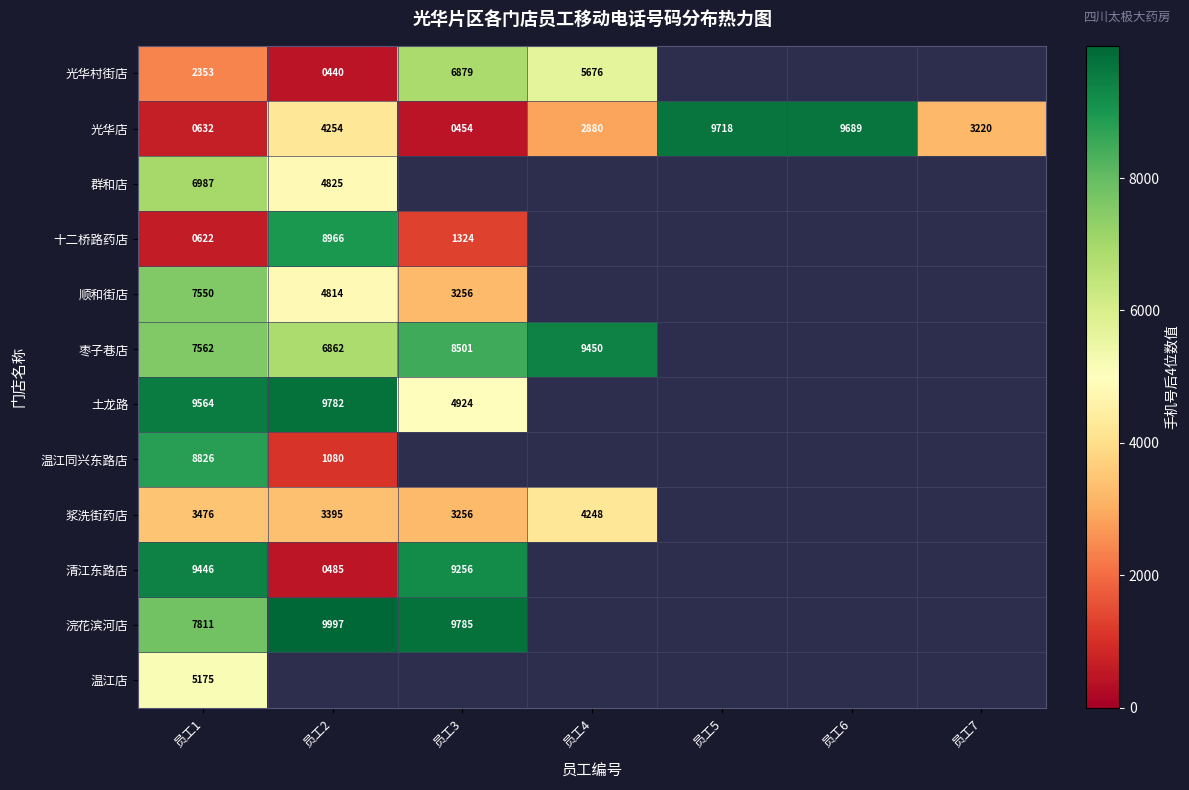

Which has a higher value, 员工6 or 员工2?

员工2